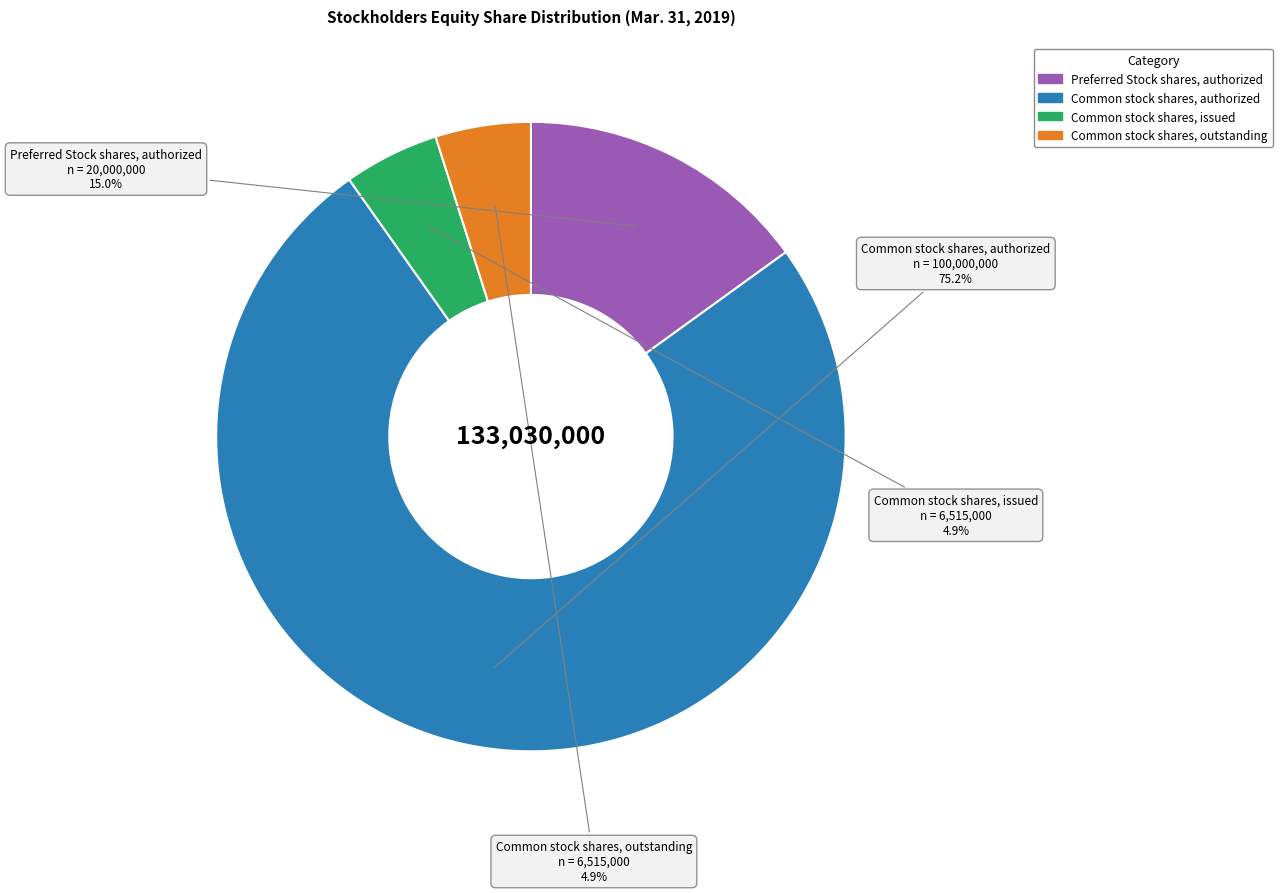

Does any single category account for the majority?

Yes